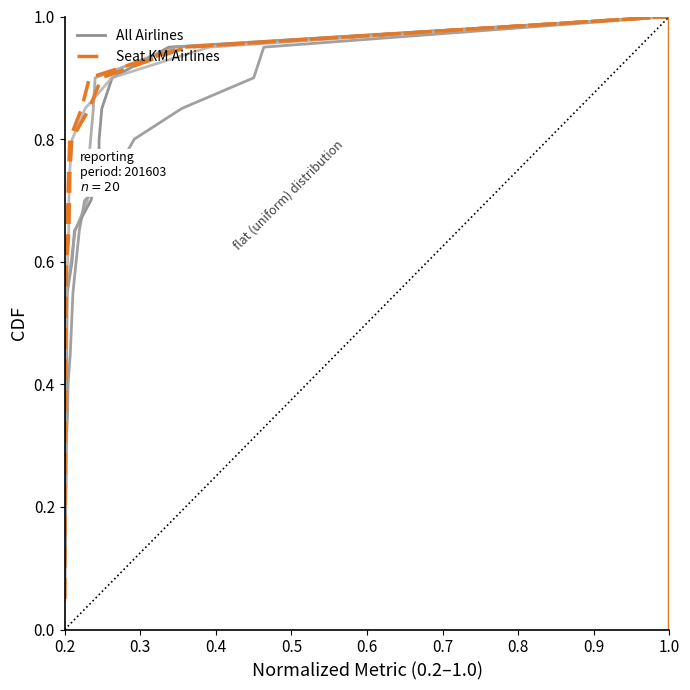

Which series has the largest total across all categories?

All Airlines